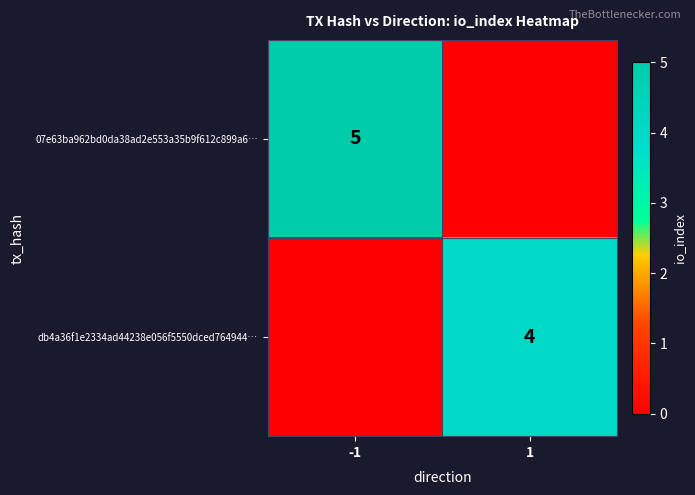

The value of db4a36f1e2334ad44238e056f5550dced764944… at 1 is 7. True or false?

False